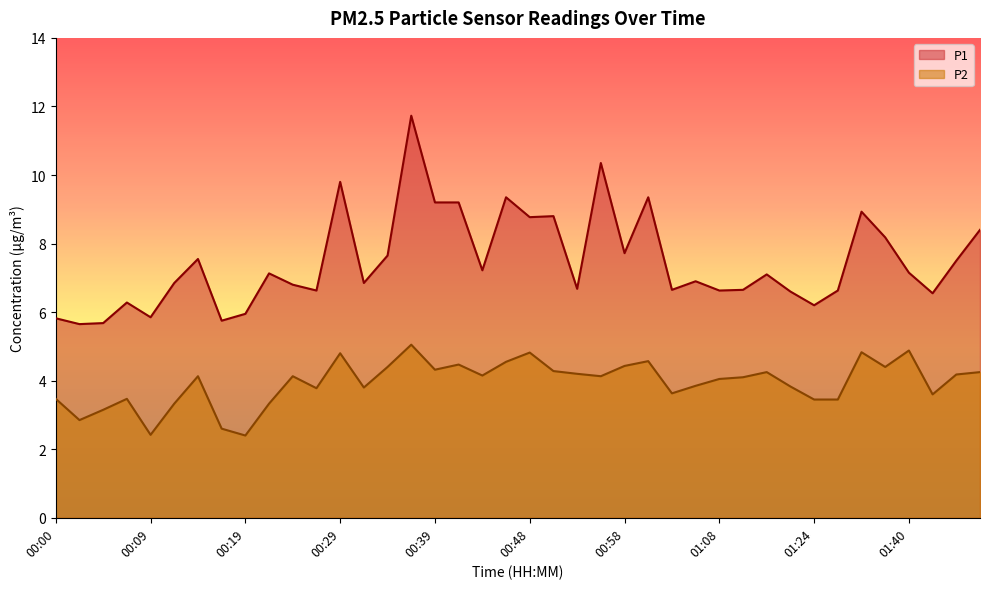

Does the chart display data point markers on the line(s)?

No